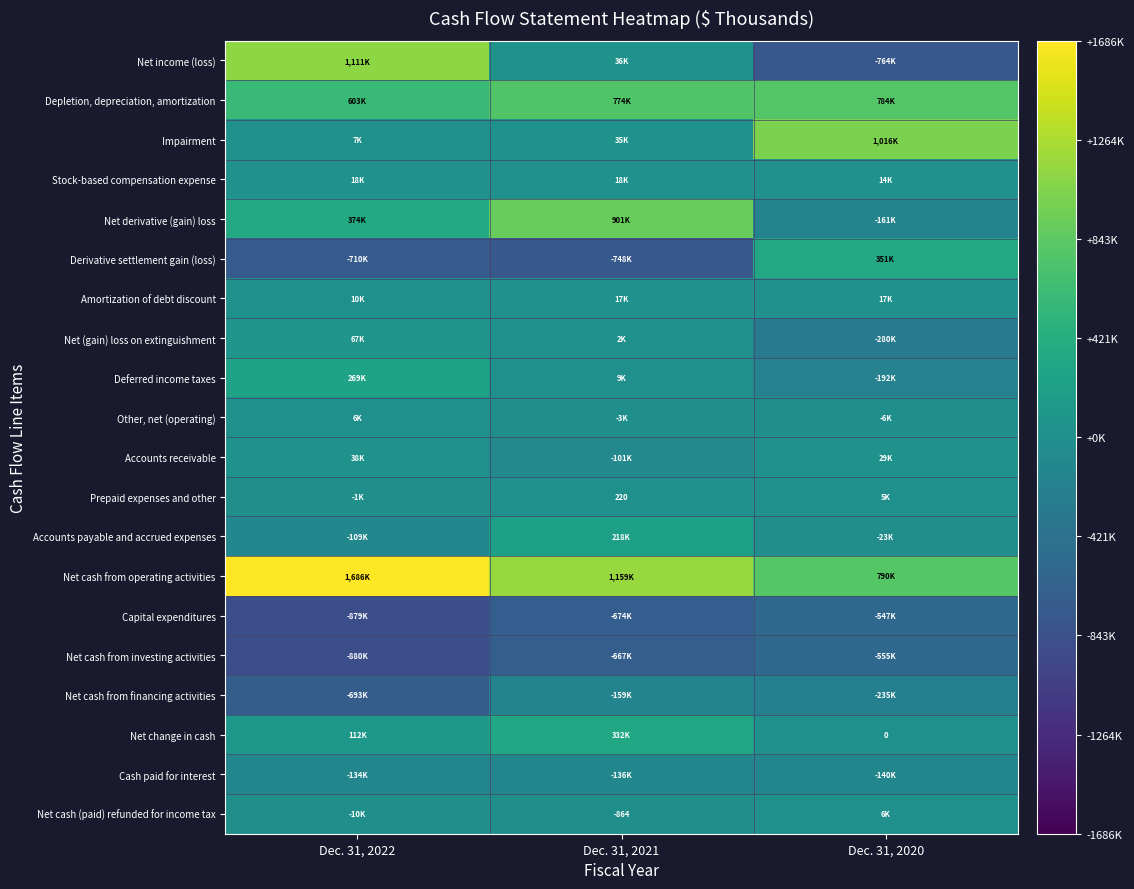

How many distinct data groups are displayed?

20